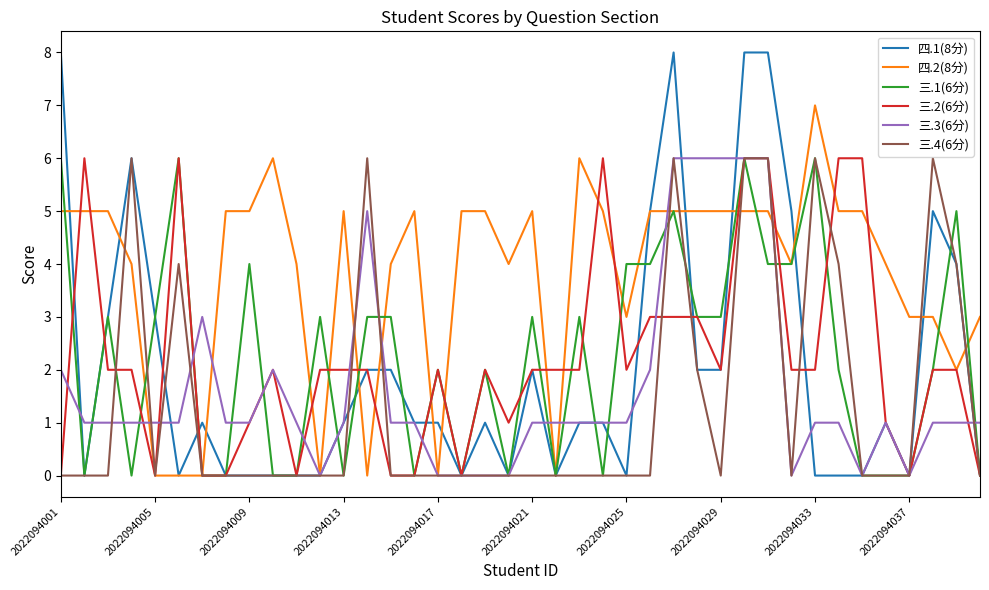

Which series has the widest spread of values?

四.1(8分)